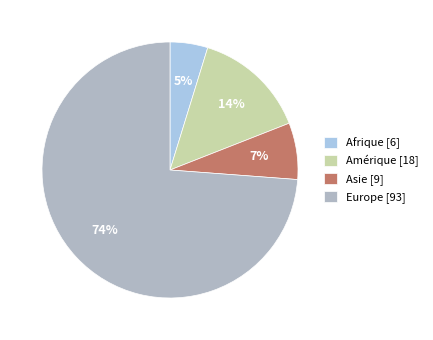

To the nearest percent, what is the average slice percentage?

25%